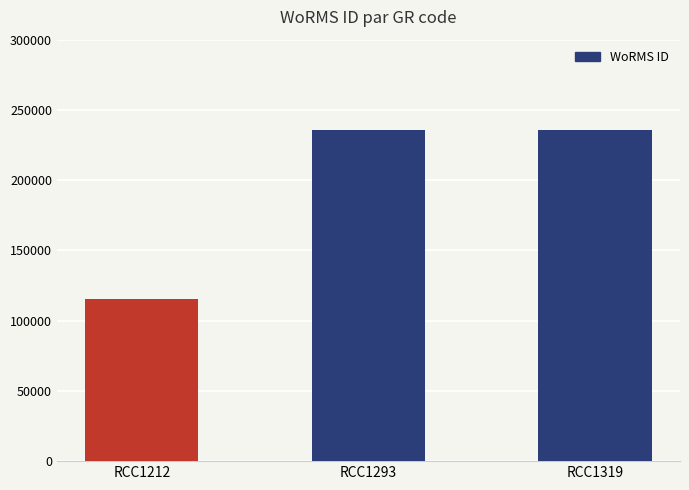

Reading right to left, list all the values displayed in this chart.

RCC1319=235955	RCC1293=235955	RCC1212=115104